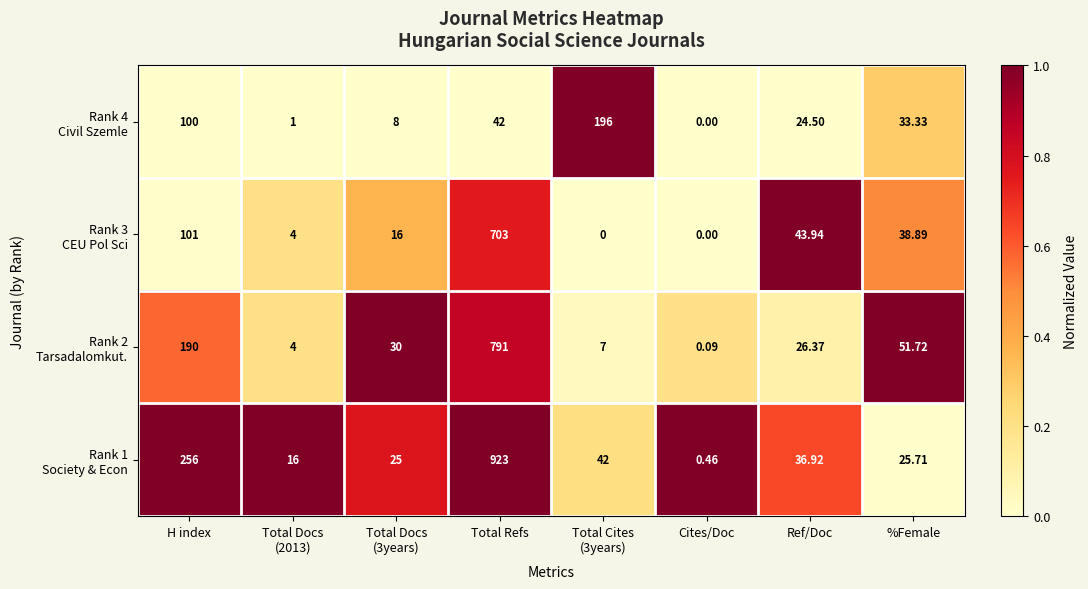

Which label corresponds to the largest value in the chart?

Total Refs